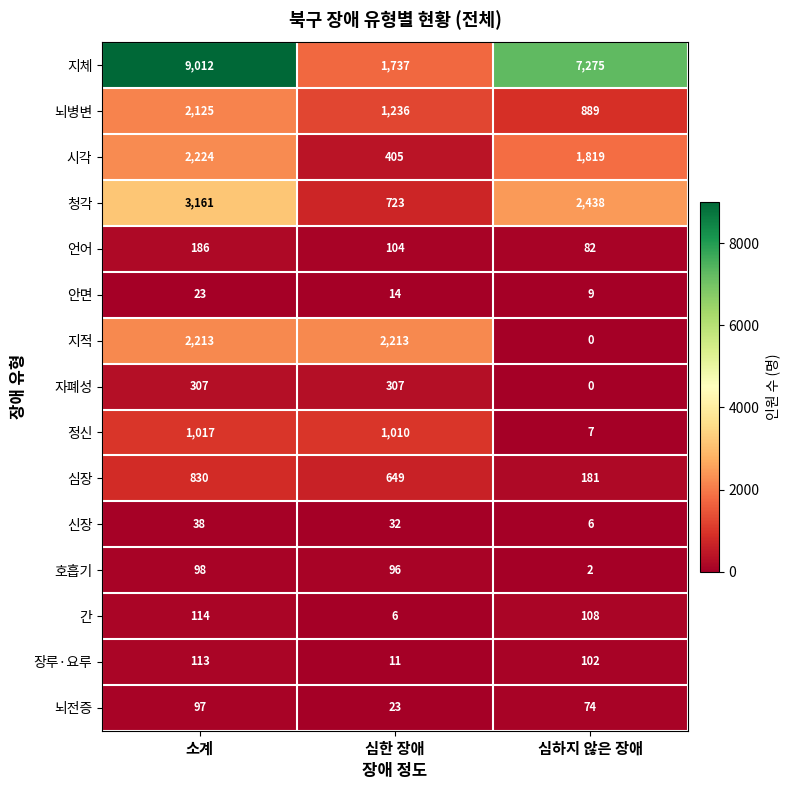

How many categories are shown in the chart?

3